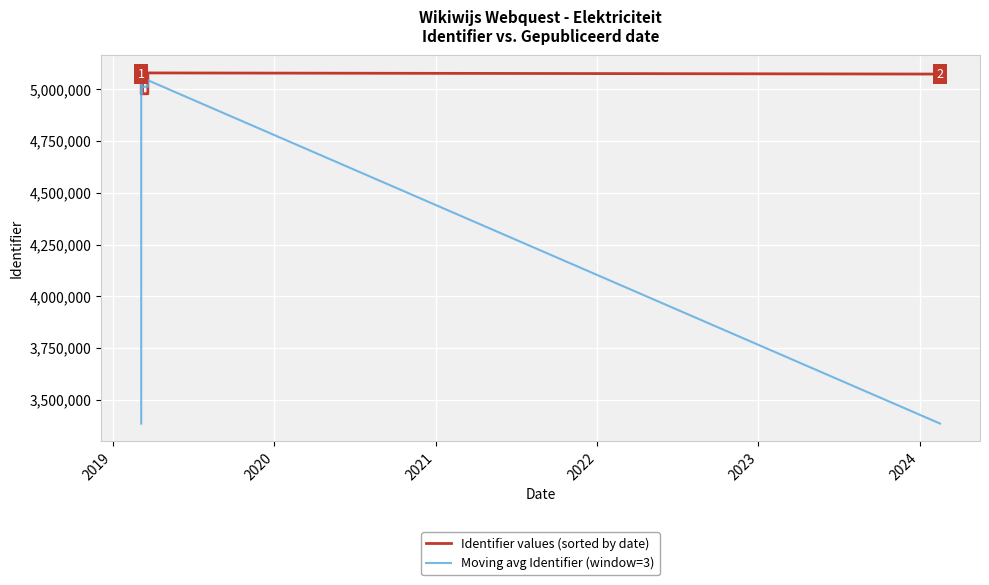

Is it true that Identifier values (sorted by date) equals 7609073.3 at 2018?

False